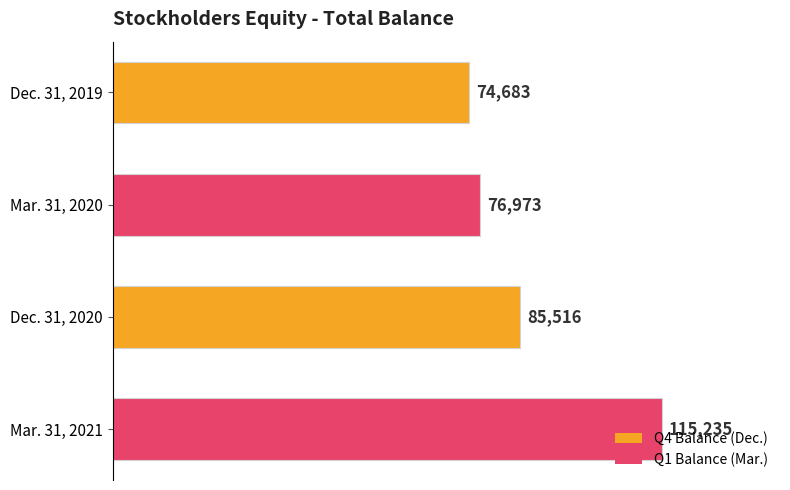

Where is the data nearest to the value 94959?

Dec. 31, 2020